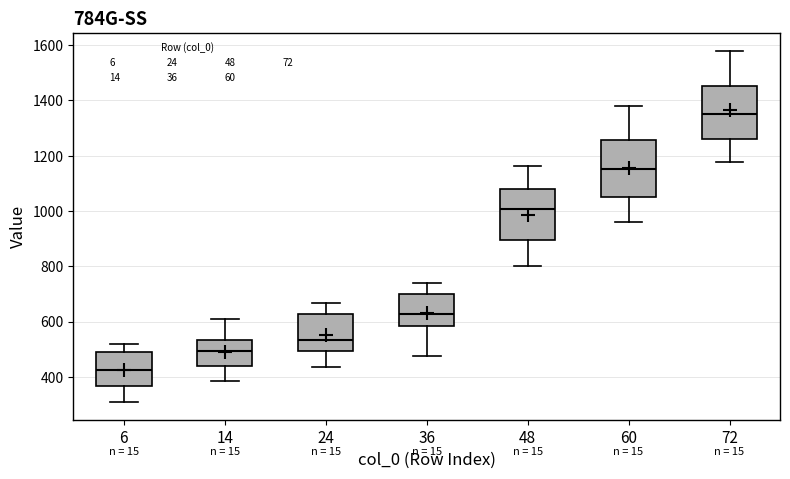

Reading left to right, transcribe this box plot: for each box, give where its median line is, the range the box spans, and where its two whiskers end, as read against the y-axis. The values are not printed on the chart, so give them approximately, as read against the axis.

6: median 420, box 360 to 480, whiskers 300 to 520
14: median 500, box 440 to 540, whiskers 380 to 600
24: median 540, box 500 to 620, whiskers 440 to 660
36: median 620, box 580 to 700, whiskers 480 to 740
48: median 1000, box 900 to 1080, whiskers 800 to 1160
60: median 1160, box 1060 to 1260, whiskers 960 to 1380
72: median 1360, box 1260 to 1460, whiskers 1180 to 1580